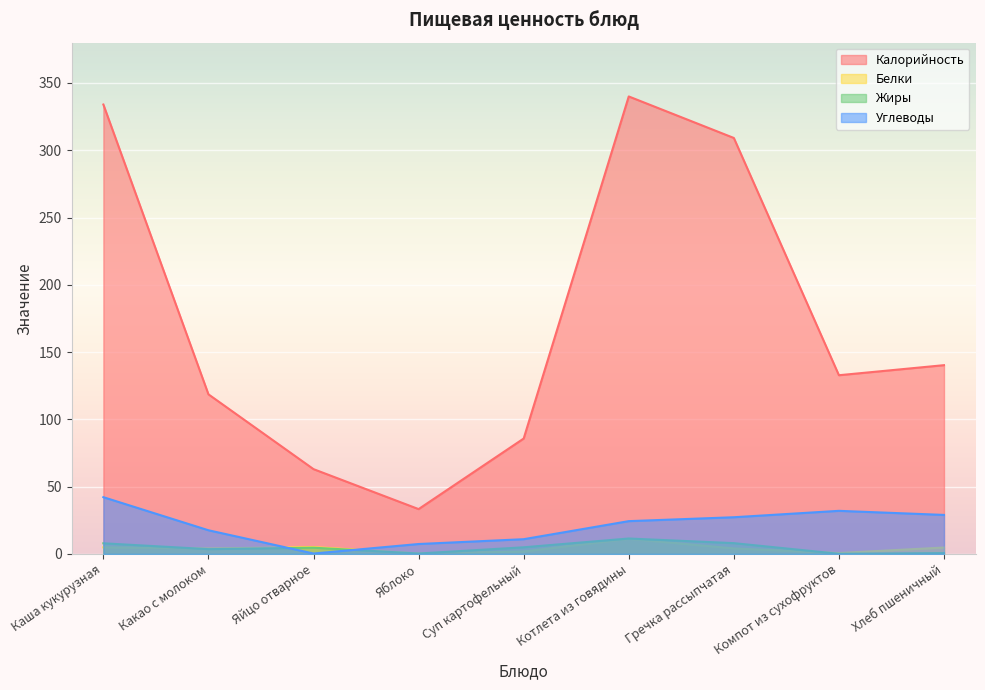

In Калорийность, how many points are lower than both neighbors (excluding endpoints)?

2